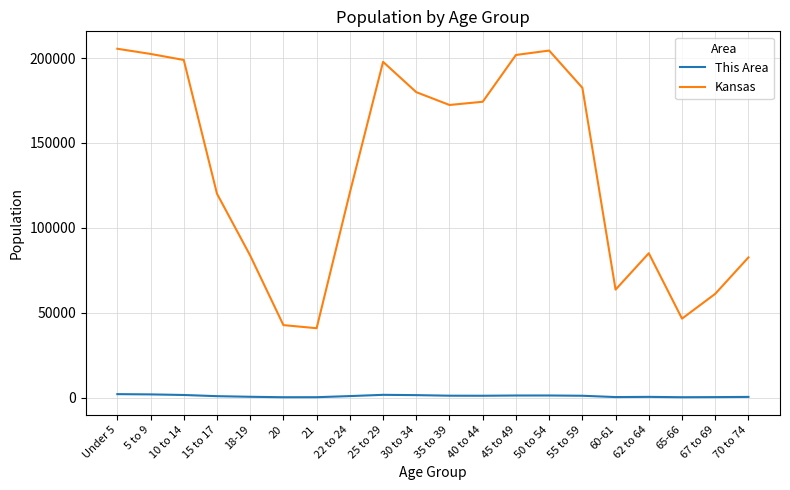

What is the greatest value displayed?

205492